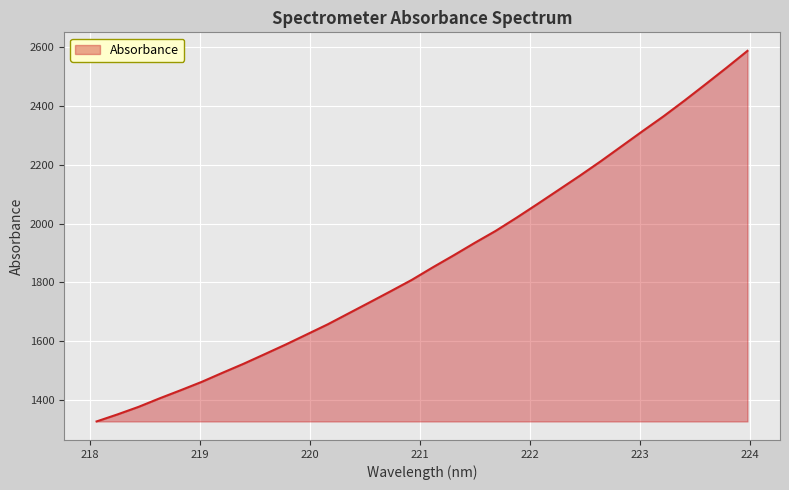

What is the maximum value shown in the chart?

2587.0